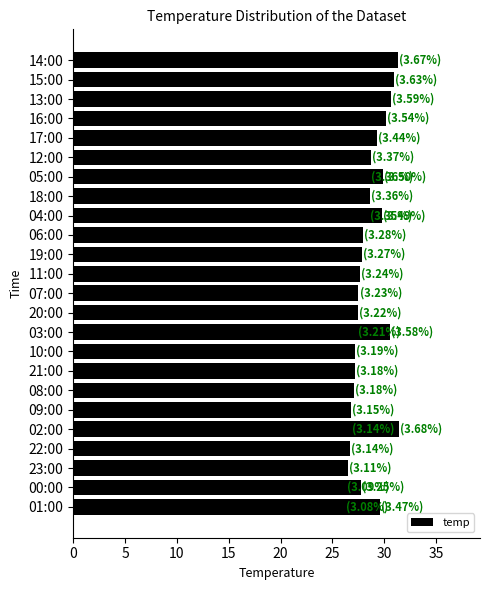

Reading right to left, transcribe all the data shown in this chart.

31.4	31.3	30.9	30.6	30.5	30.1	29.9	29.7	29.6	29.3	28.8	28.6	28.6	28.5	28.0	27.9	27.7	27.6	27.5	27.5	27.4	27.2	27.1	27.1	26.8	26.7	26.7	26.5	26.3	26.2